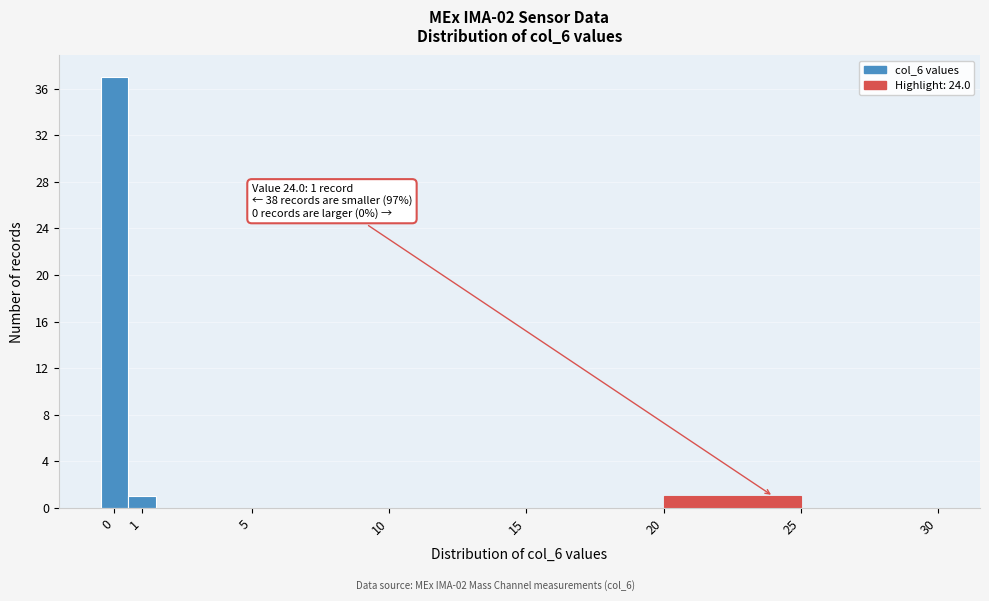

Which range on the x-axis has the tallest bar?

-0.5 to 0.5